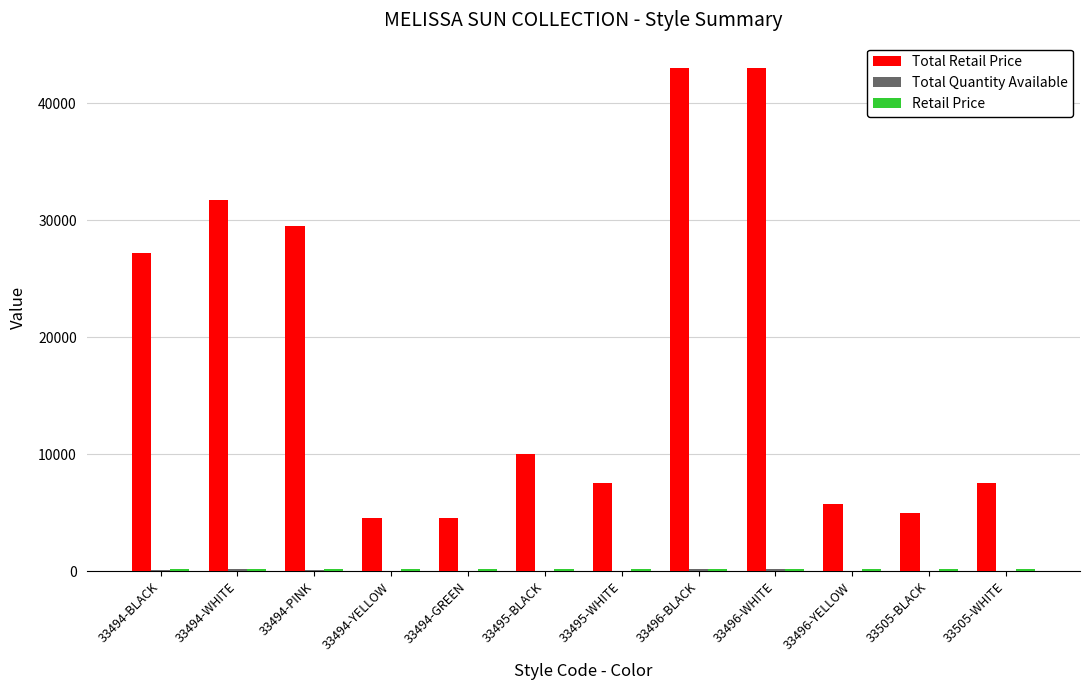

What is the greatest value displayed?

43020